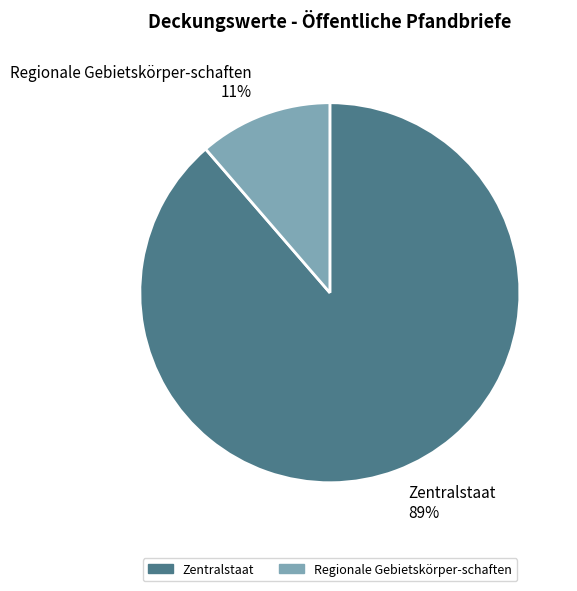

Combined, do Zentralstaat and Regionale Gebietskörper-schaften account for over 50%?

Yes